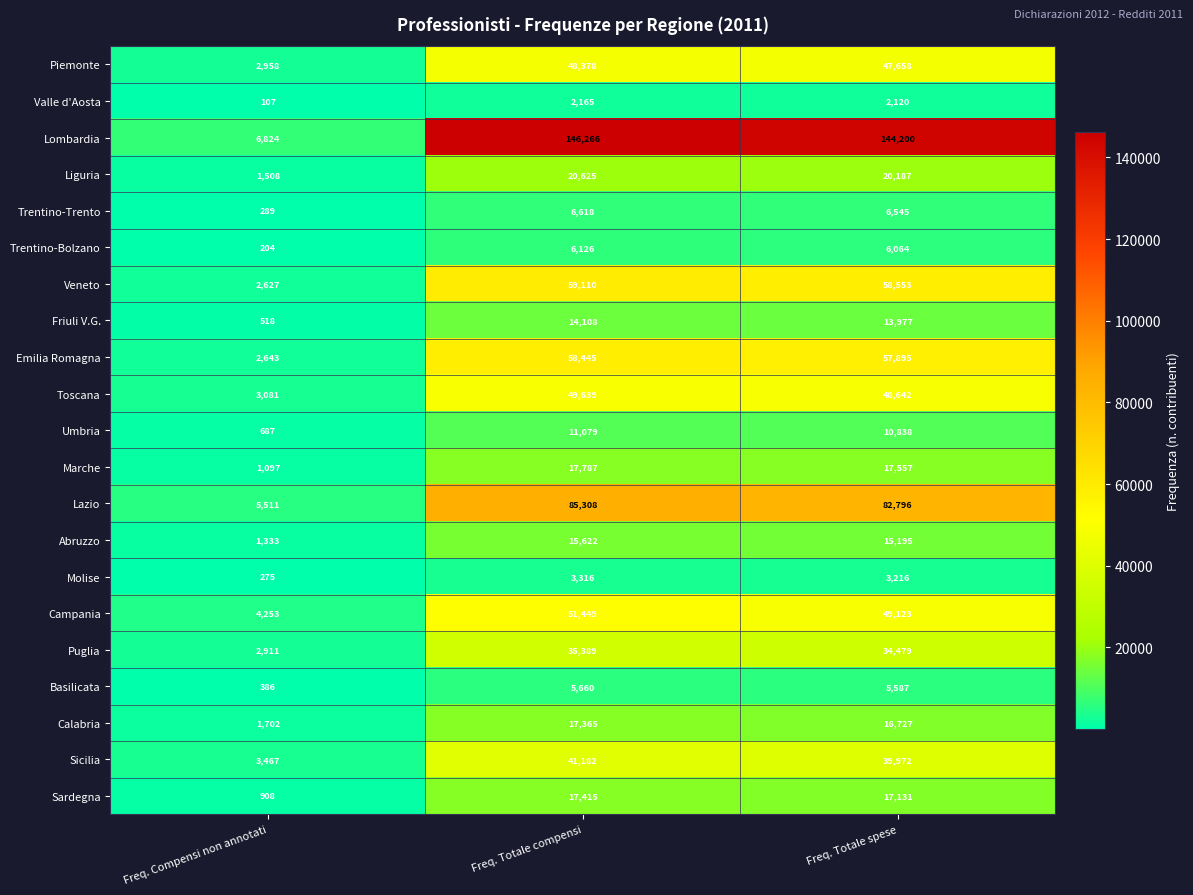

What is the approximate value of Toscana at Freq. Totale compensi, to the nearest 10?

49640